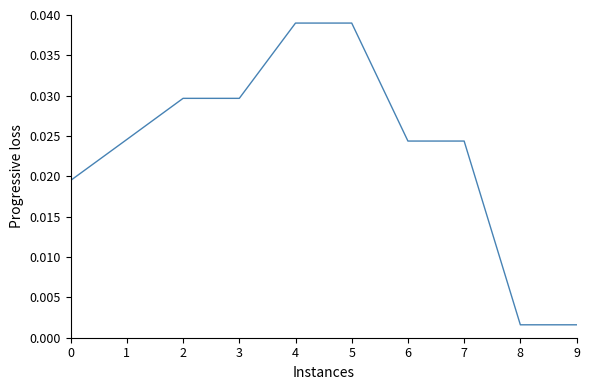

The chart shows a value of 0.0 at 5. True or false?

True